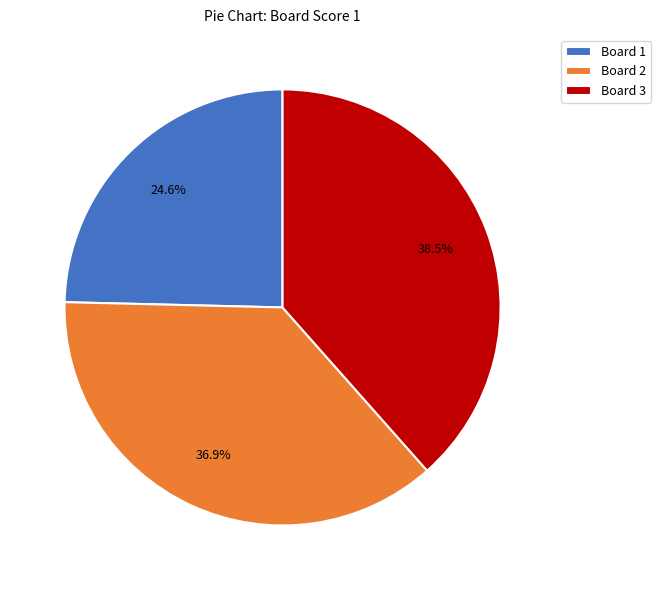

How many slices are in this pie chart?

3